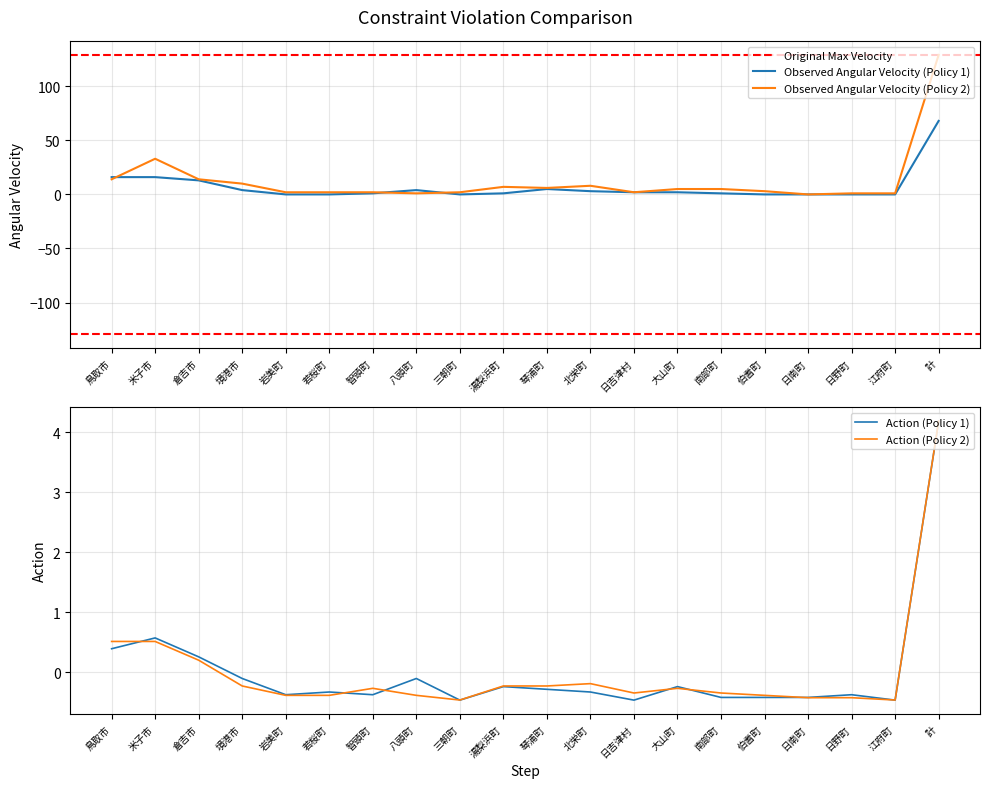

True or false: Observed Angular Velocity (Policy 2) has a value of 7 at 湯梨浜町.

True